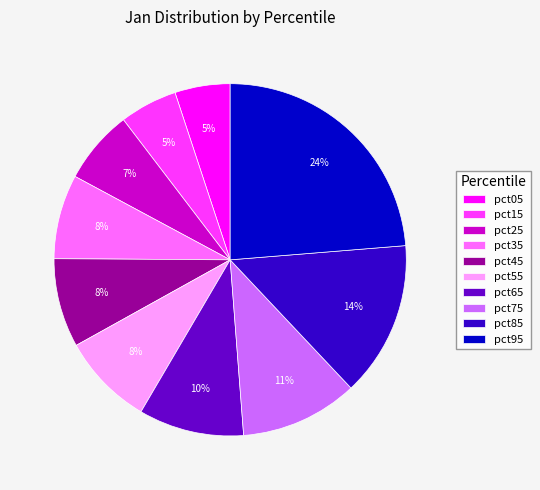

Is the sum of pct75 and pct15 greater than half?

No